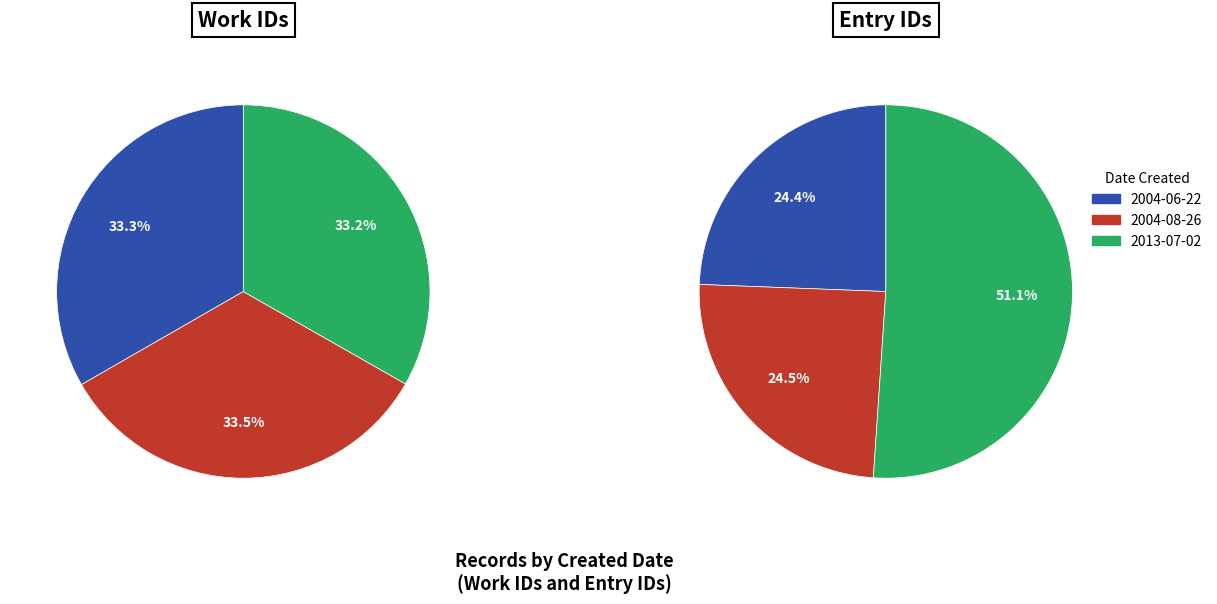

Rank the categories by value from lowest to highest.

2004-06-22, 2004-08-26, 2013-07-02